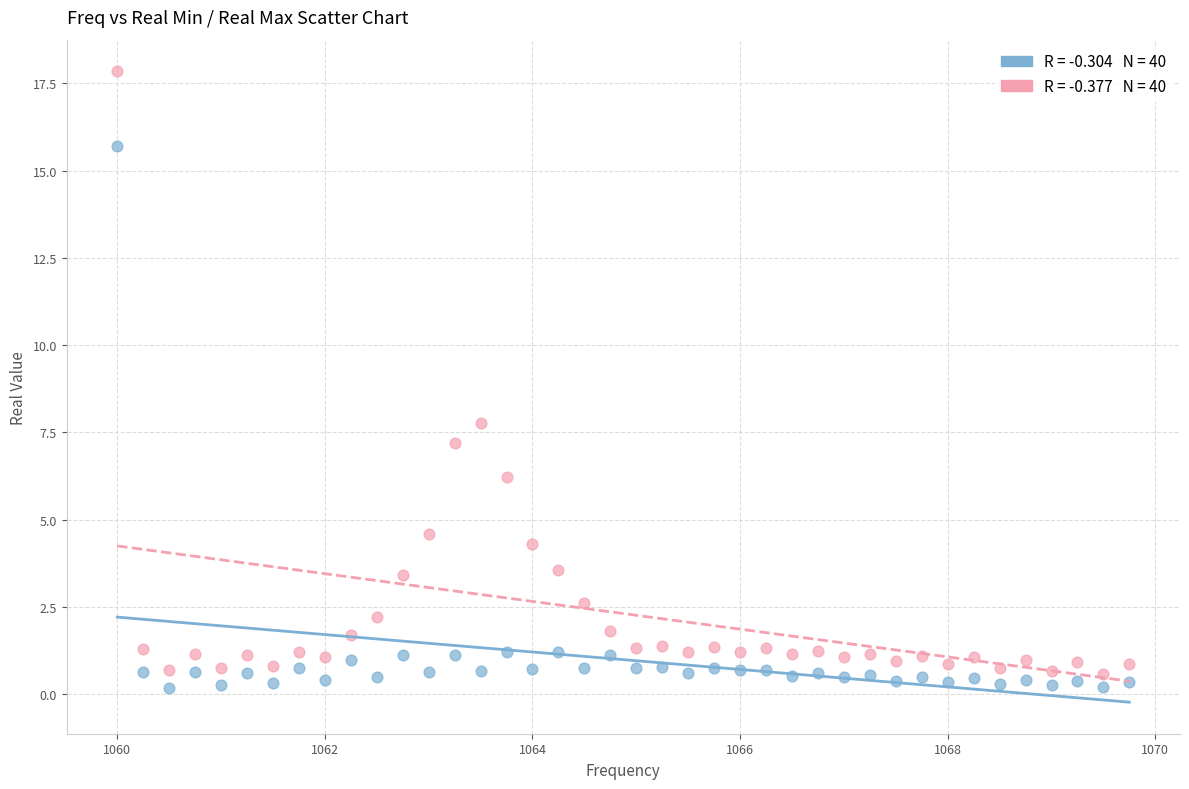

Across all series, what Y value is closest to 9?

7.8